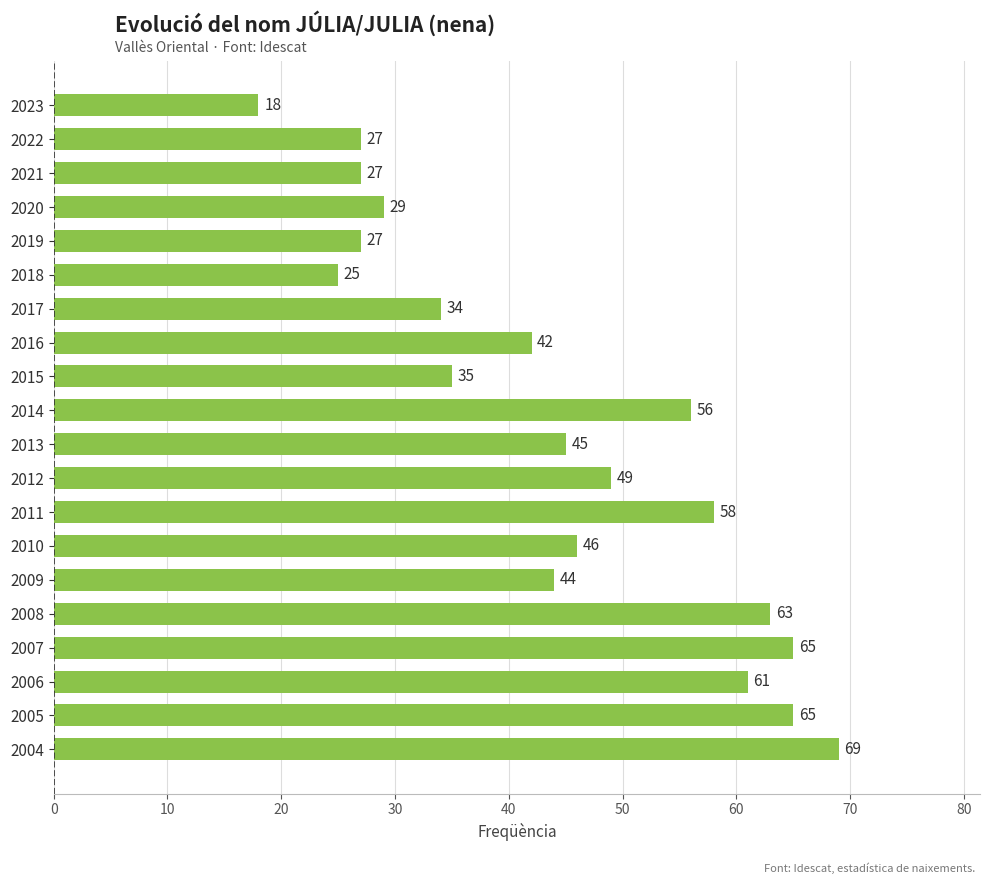

Reading top to bottom, transcribe all the data shown in this chart.

2023=18	2022=27	2021=27	2020=29	2019=27	2018=25	2017=34	2016=42	2015=35	2014=56	2013=45	2012=49	2011=58	2010=46	2009=44	2008=63	2007=65	2006=61	2005=65	2004=69